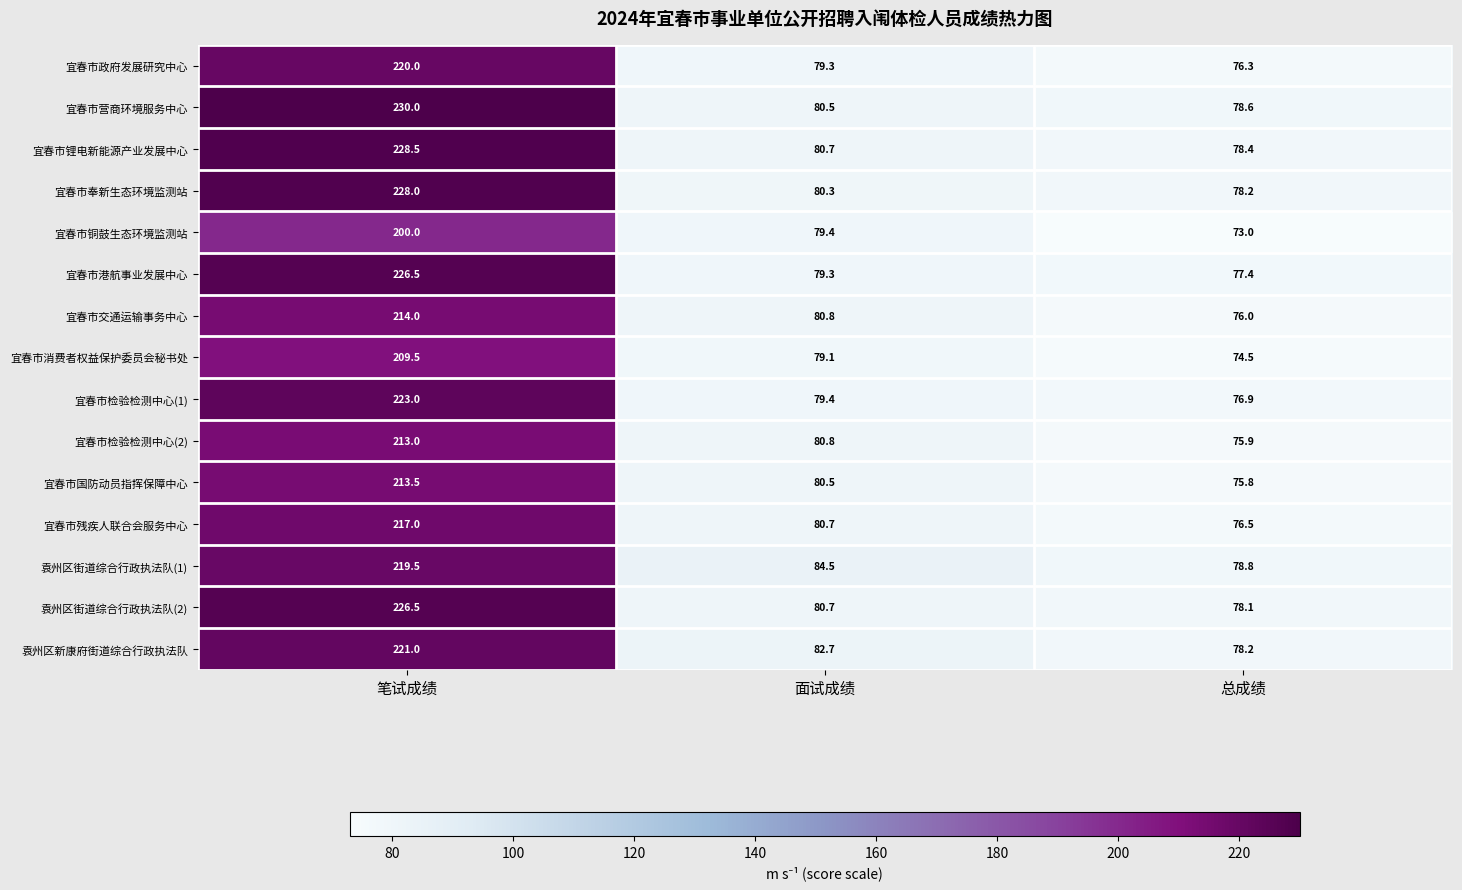

What is the sum of the 宜春市检验检测中心(1) values at 总成绩 and 笔试成绩?

299.9